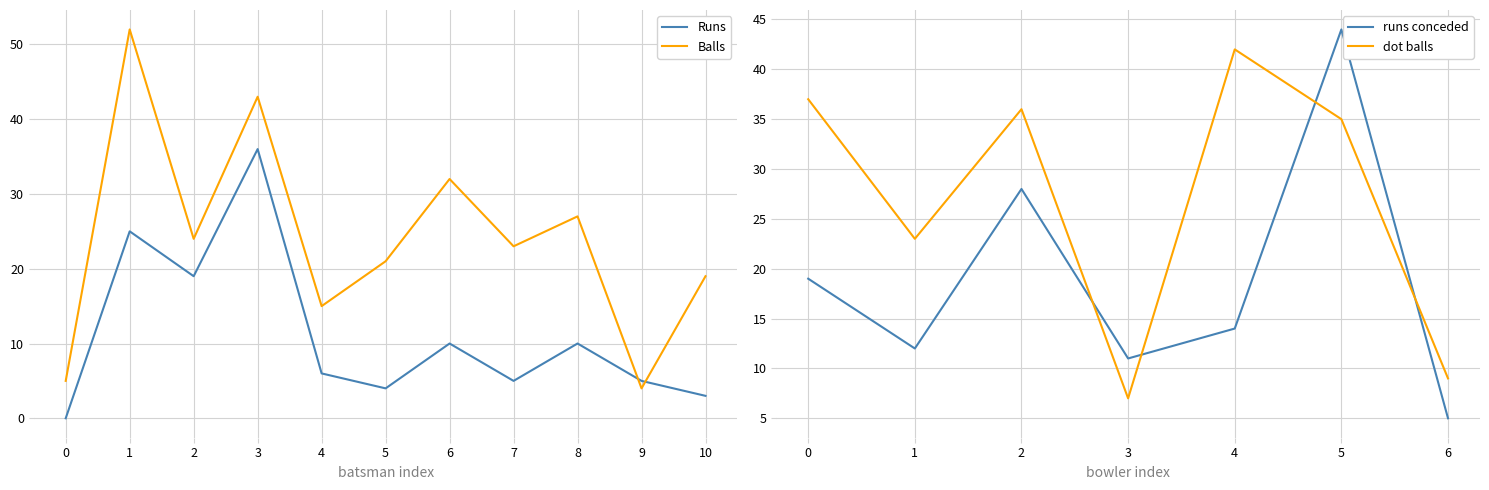

Rank the series by their average value, from highest to lowest.

Balls, Runs